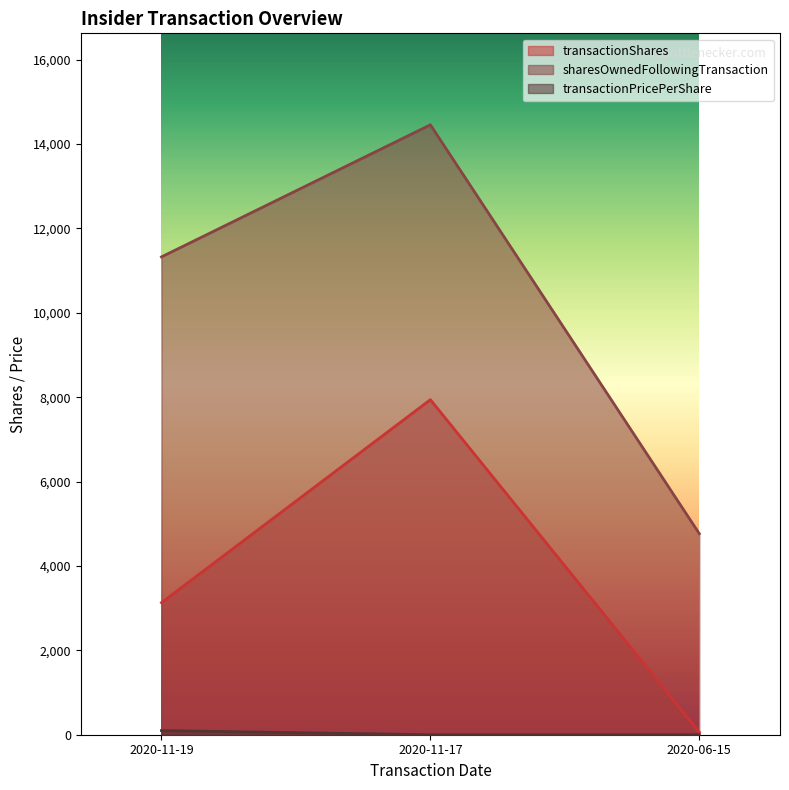

Which label corresponds to the smallest value in the chart?

2020-11-17